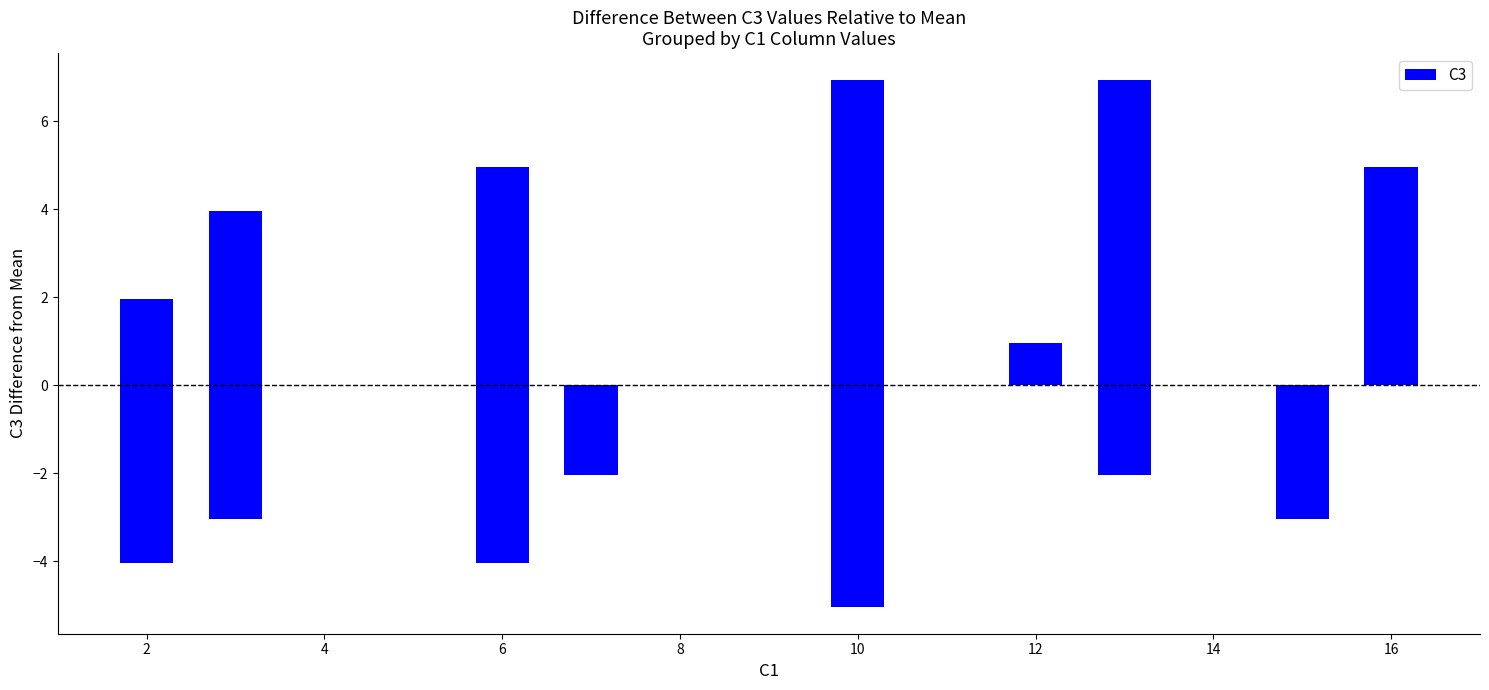

How many distinct data groups are displayed?

1